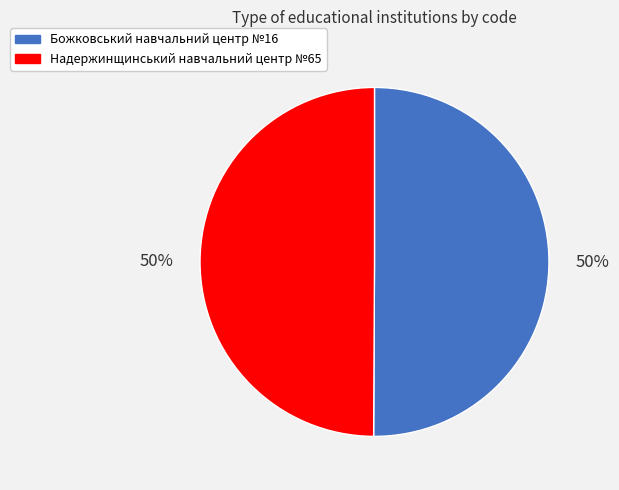

To the nearest percent, what percentage of the pie is Надержинщинський навчальний центр №65?

50%